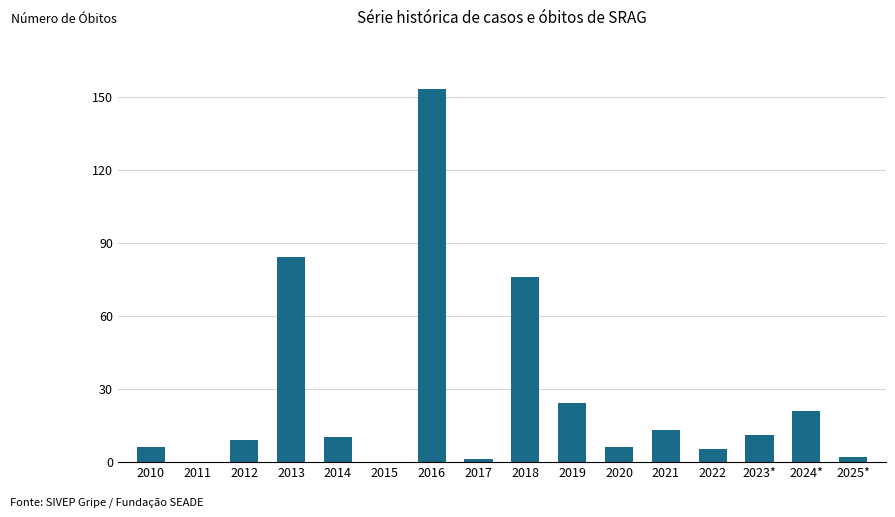

What is the sum of all values?

421